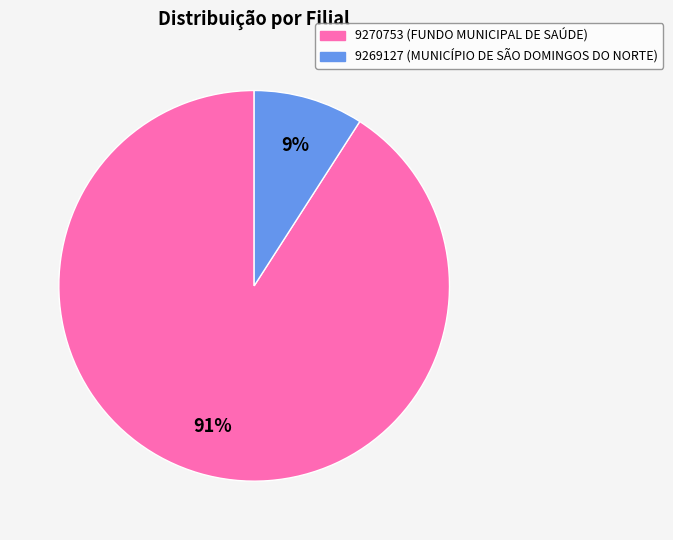

Which has a higher value, 9270753 or 9269127?

9270753